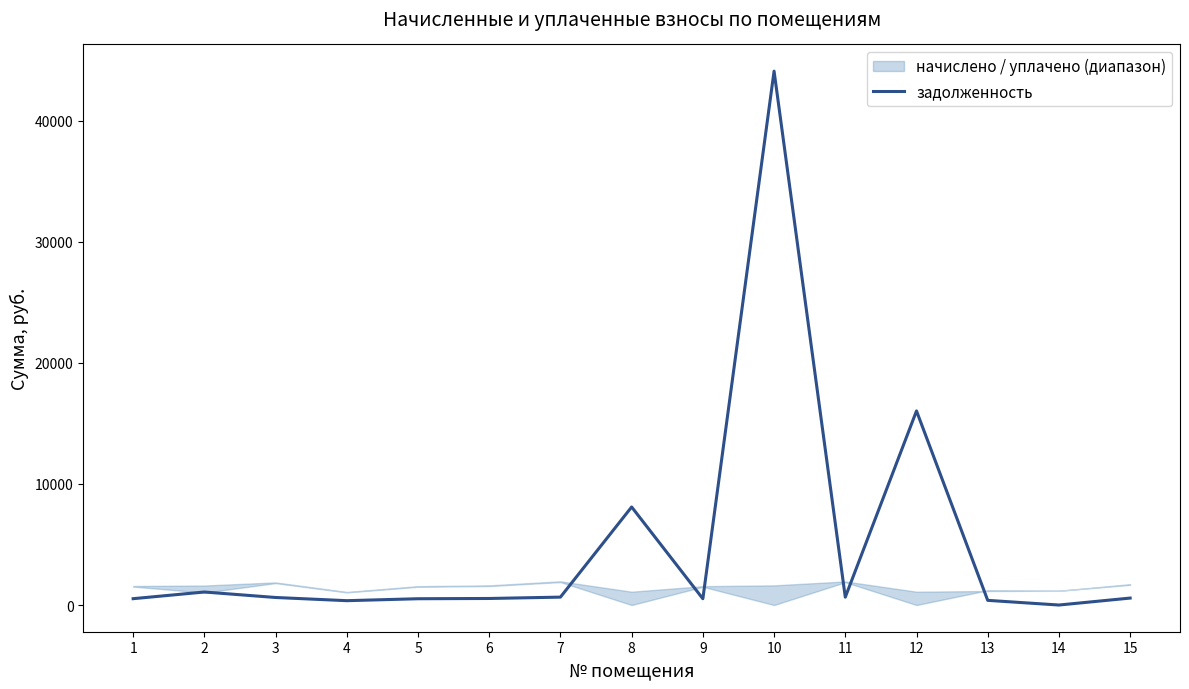

Reading left to right, list all the values displayed in this chart.

523.7	1074.8	622.7	359.1	519.5	540.8	652.5	8096.6	518.6	44082.0	649.1	16025.4	385.6	0.0	574.1